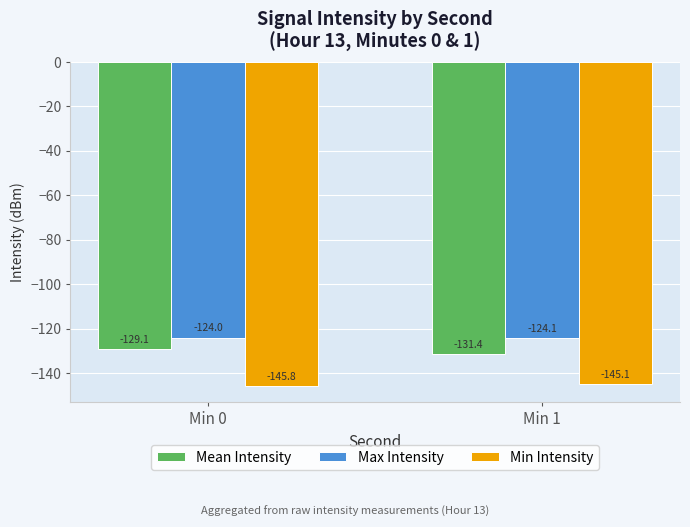

Which category has the highest value in the Min Intensity series?

Min 1